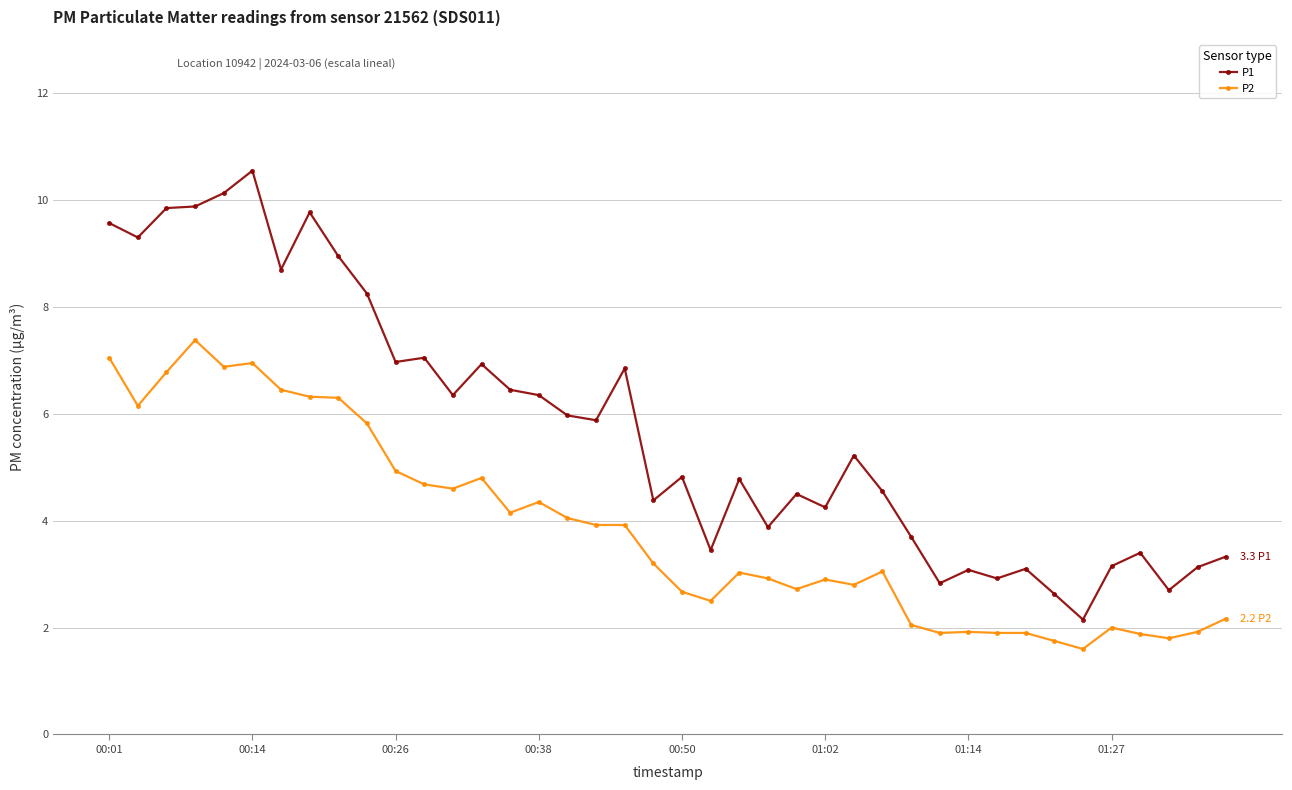

What is the average value of the P1 series?

5.7